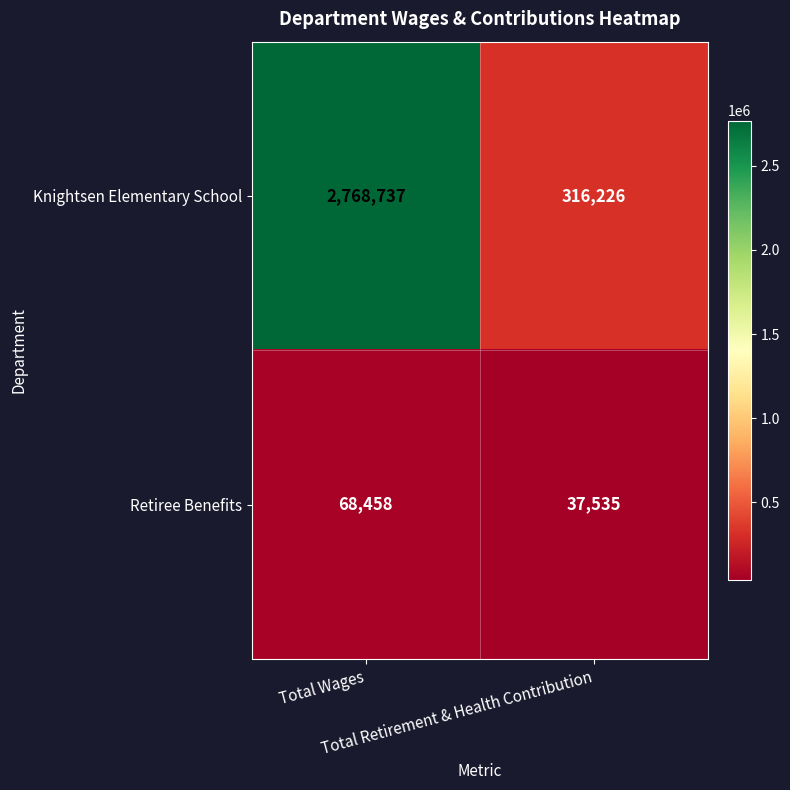

Which series has the largest range (max minus min)?

Knightsen Elementary School